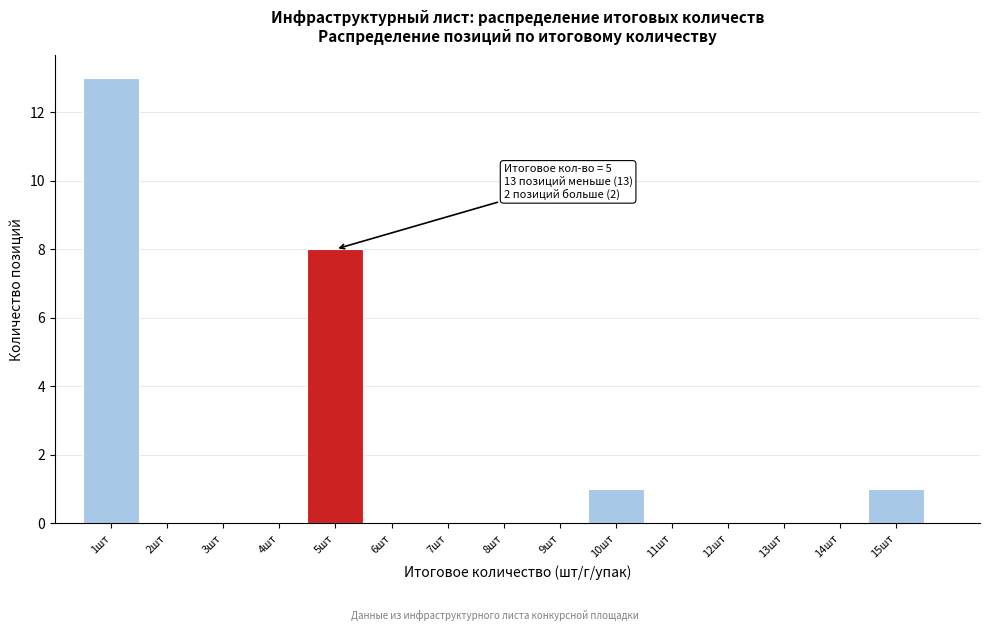

Which range on the x-axis has the tallest bar?

0.5 to 1.5